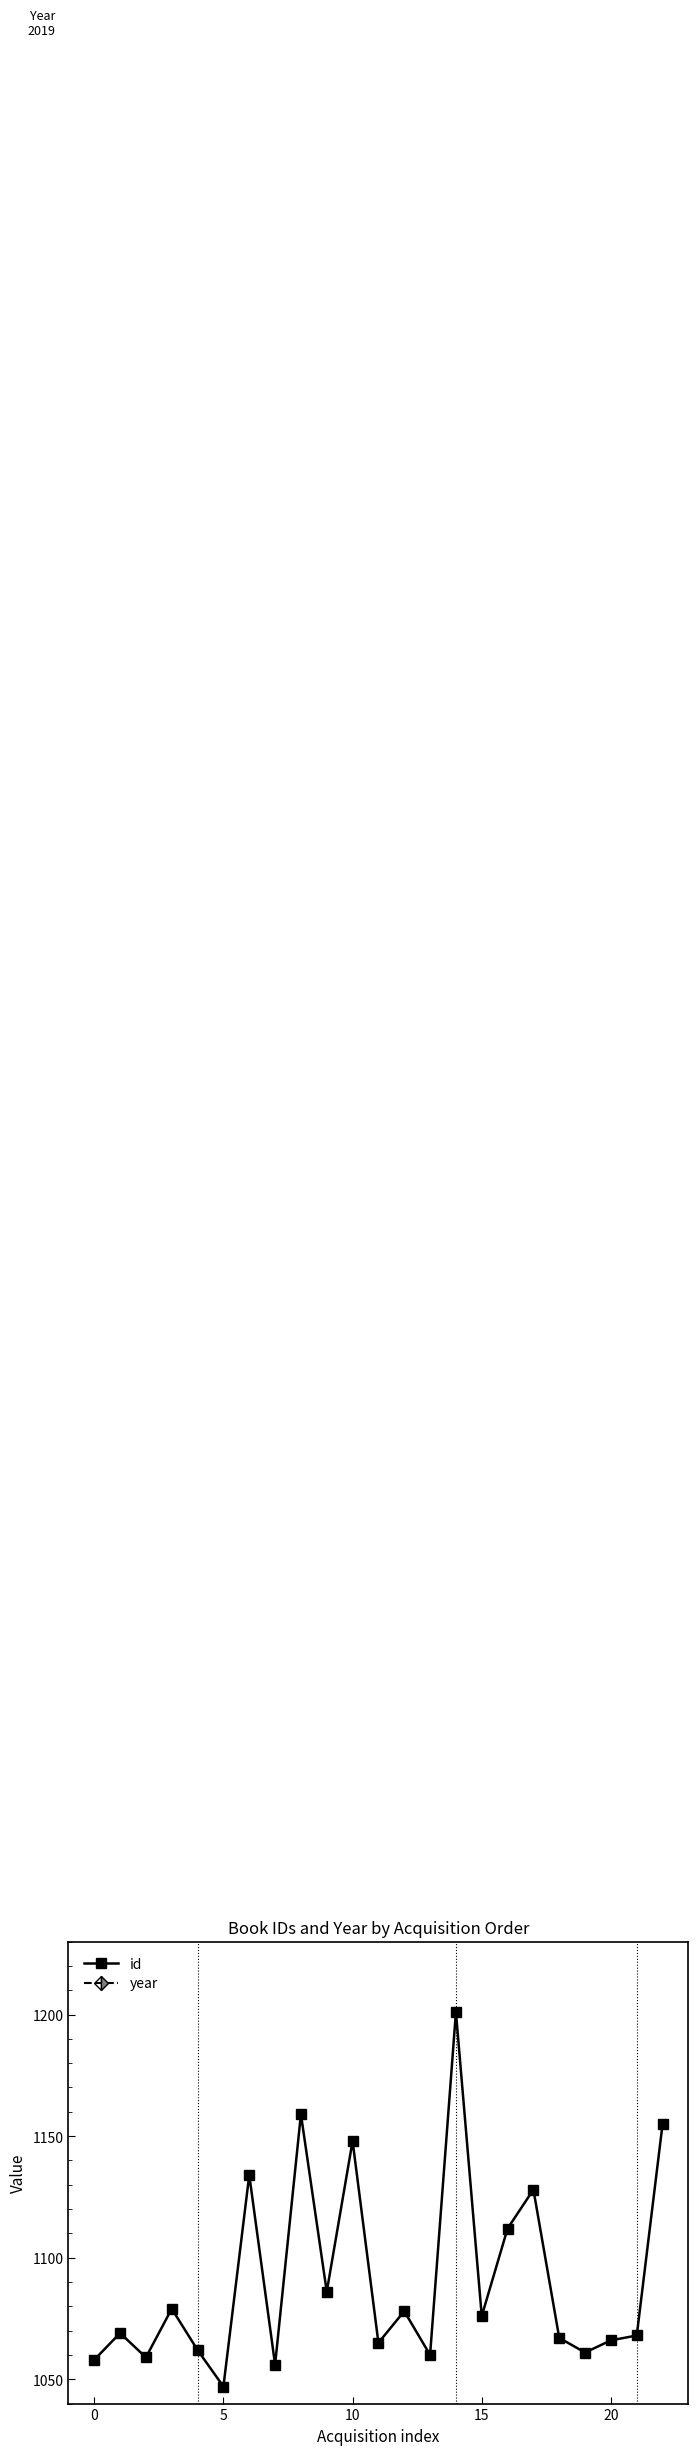

How many values in the id series are below 1069?

11